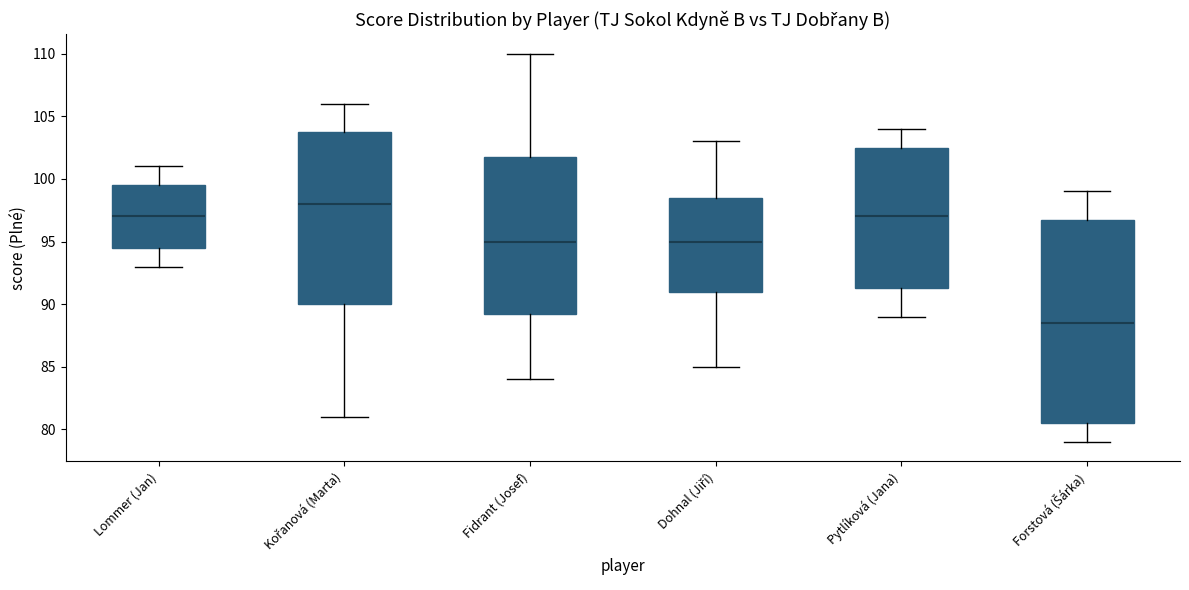

Reading left to right, transcribe this box plot: for each box, give where its median line is, the range the box spans, and where its two whiskers end, as read against the y-axis. The values are not printed on the chart, so give them approximately, as read against the axis.

Lommer (Jan): median 97.0, box 94.5 to 99.5, whiskers 93.0 to 101.0
Kořanová (Marta): median 98.0, box 90.0 to 104.0, whiskers 81.0 to 106.0
Fidrant (Josef): median 95.0, box 89.5 to 102.0, whiskers 84.0 to 110.0
Dohnal (Jiří): median 95.0, box 91.0 to 98.5, whiskers 85.0 to 103.0
Pytlíková (Jana): median 97.0, box 91.5 to 102.5, whiskers 89.0 to 104.0
Forstová (Šárka): median 88.5, box 80.5 to 97.0, whiskers 79.0 to 99.0